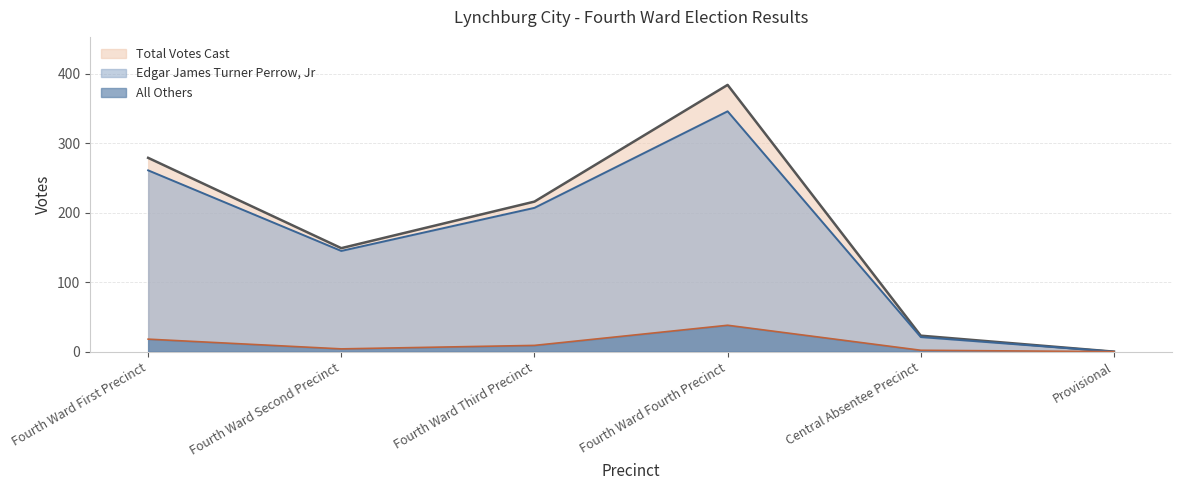

Read the Total Votes Cast value at Central Absentee Precinct.

23